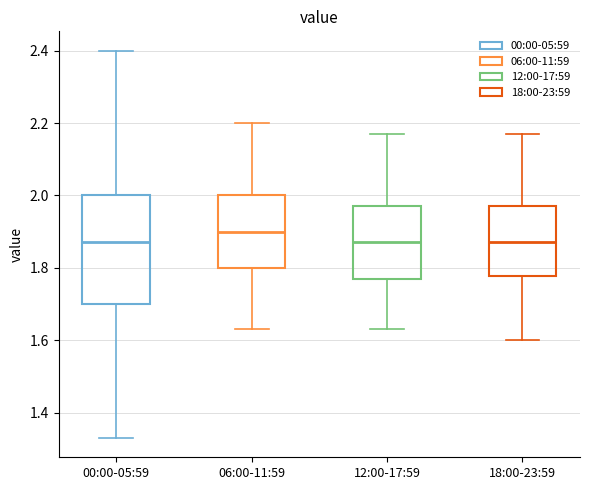

Reading left to right, read every box against the y-axis: the position of its median line, the range the box covers, and the ends of its whiskers. The values are not printed on the chart, so give them approximately, as read against the axis.

00:00-05:59: median 1.88, box 1.70 to 2.00, whiskers 1.34 to 2.40
06:00-11:59: median 1.90, box 1.80 to 2.00, whiskers 1.64 to 2.20
12:00-17:59: median 1.88, box 1.78 to 1.98, whiskers 1.64 to 2.18
18:00-23:59: median 1.88, box 1.78 to 1.98, whiskers 1.60 to 2.18